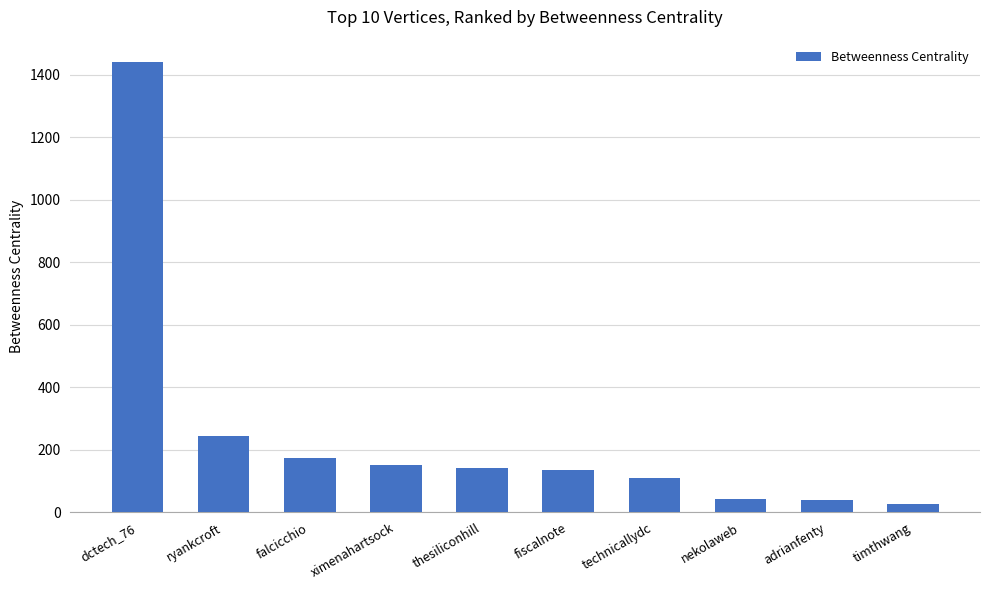

What is the label of the 4th bar from the right?

technicallydc